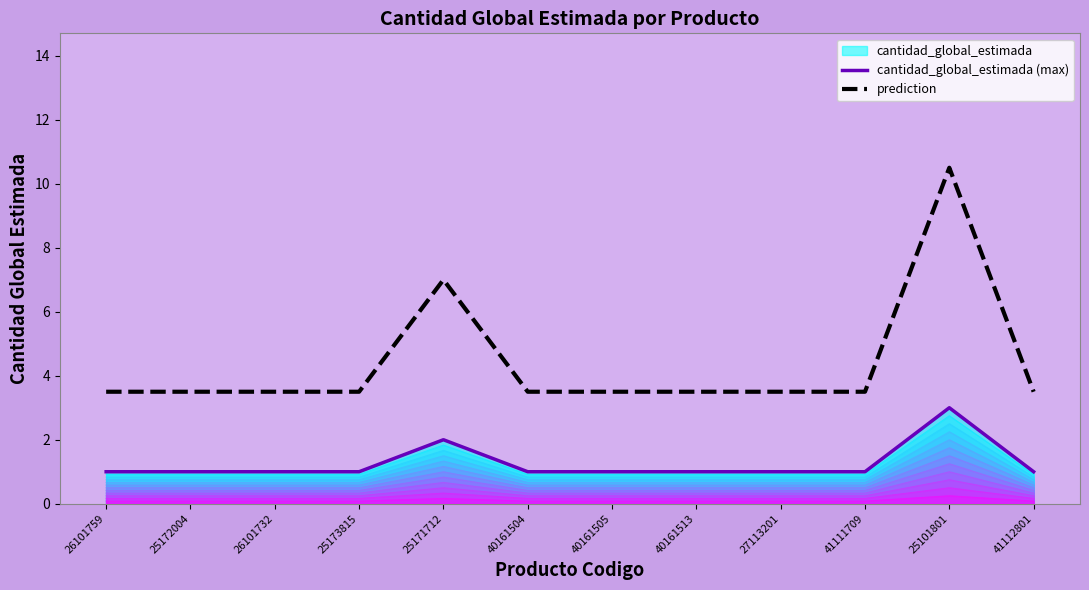

What is the label of the 8th point from the right?

25171712